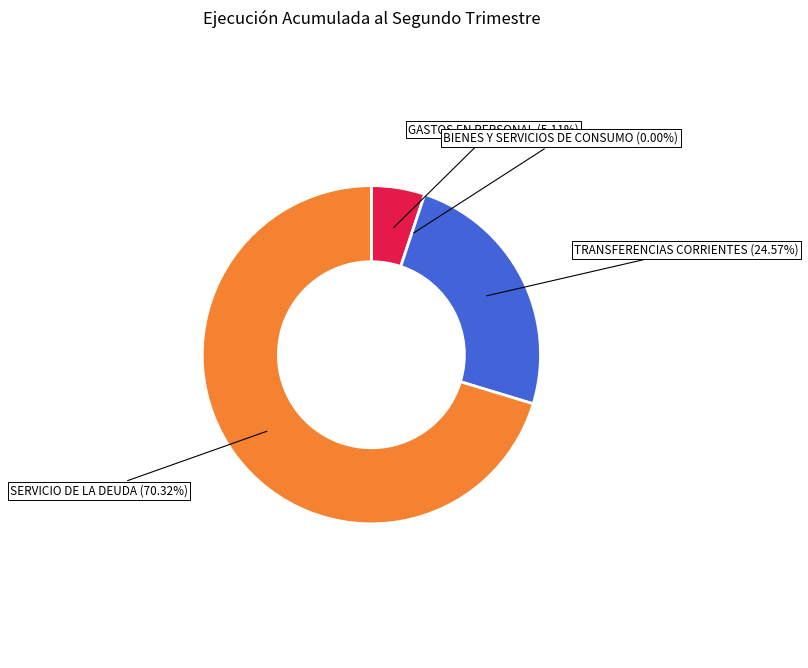

To the nearest percent, what portion does TRANSFERENCIAS CORRIENTES represent?

25%